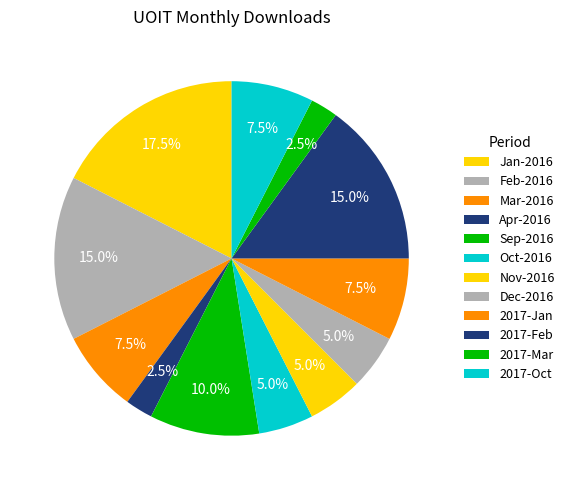

How many segments does this pie chart have?

12